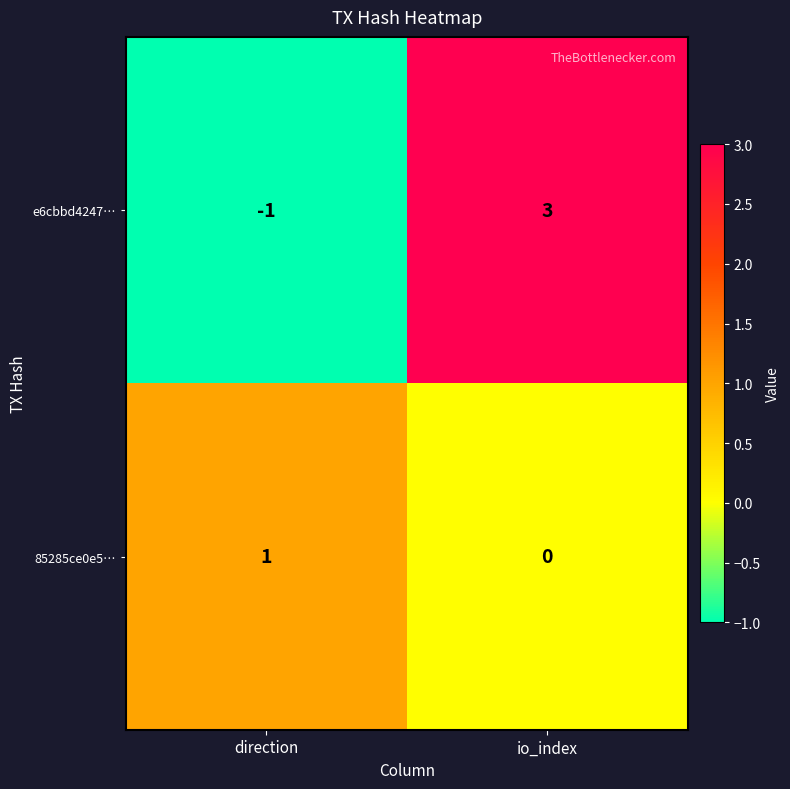

At which label is e6cbbd4247… closest to 1?

direction